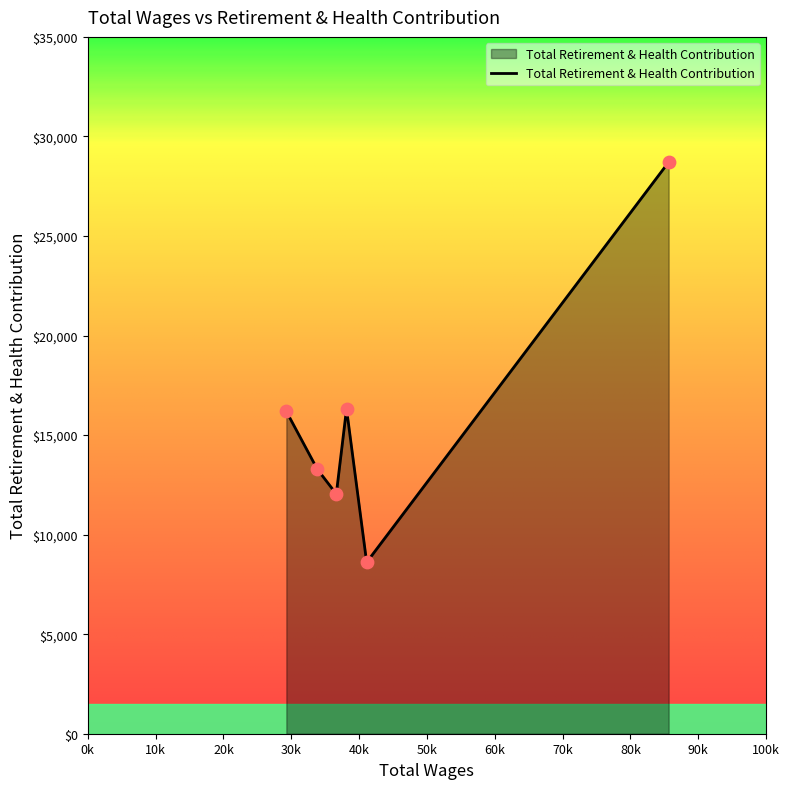

What is the sum of all values?

95151